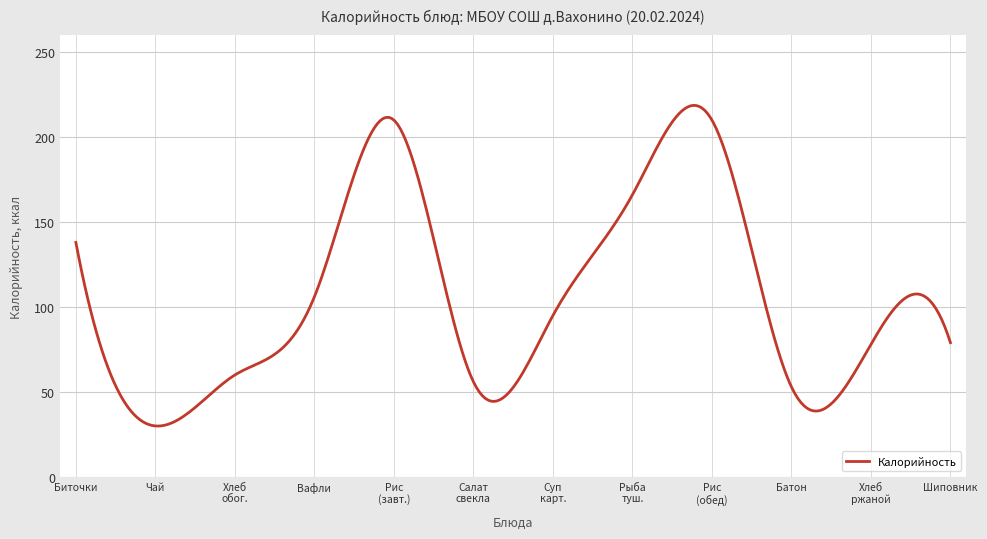

What is the difference between the maximum and minimum values?

188.7